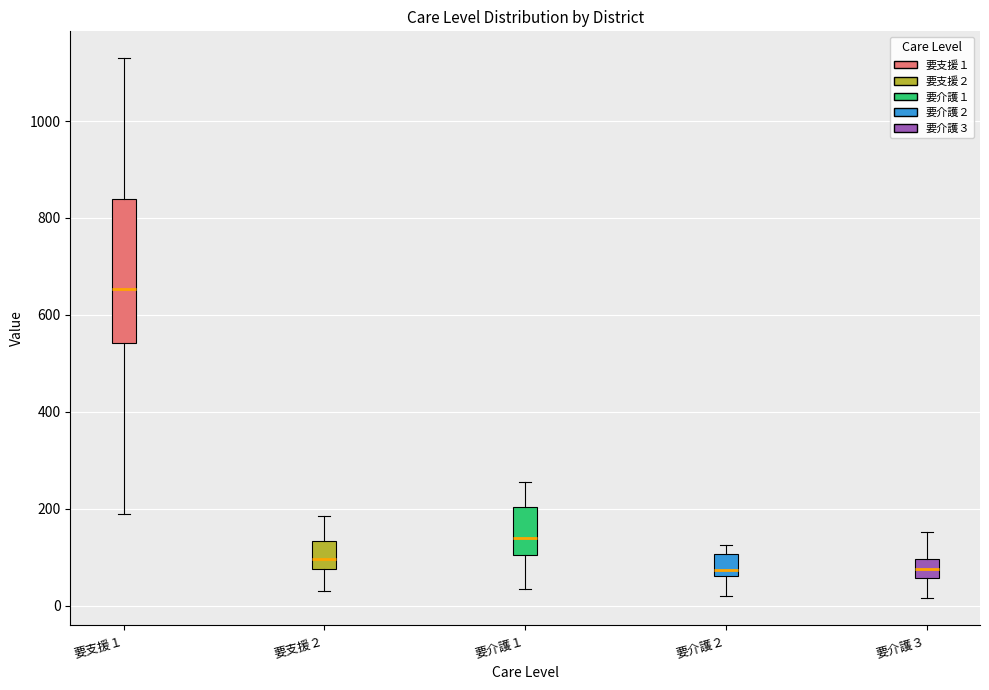

Which box's median line is the highest?

要支援１